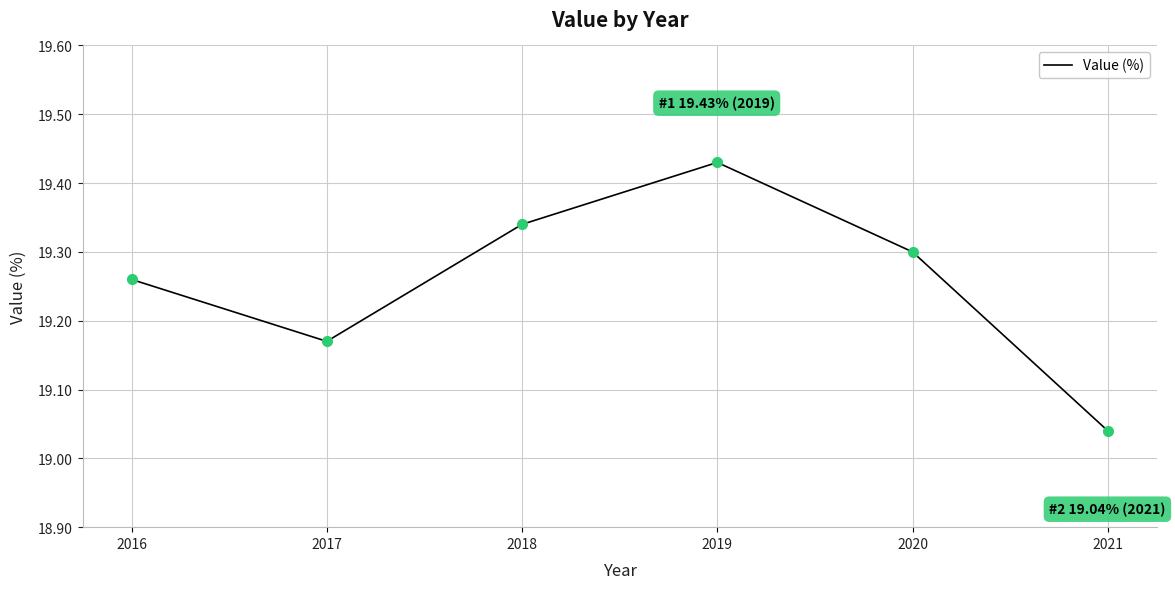

True or false: there are more than 2 points higher than both neighbors.

False